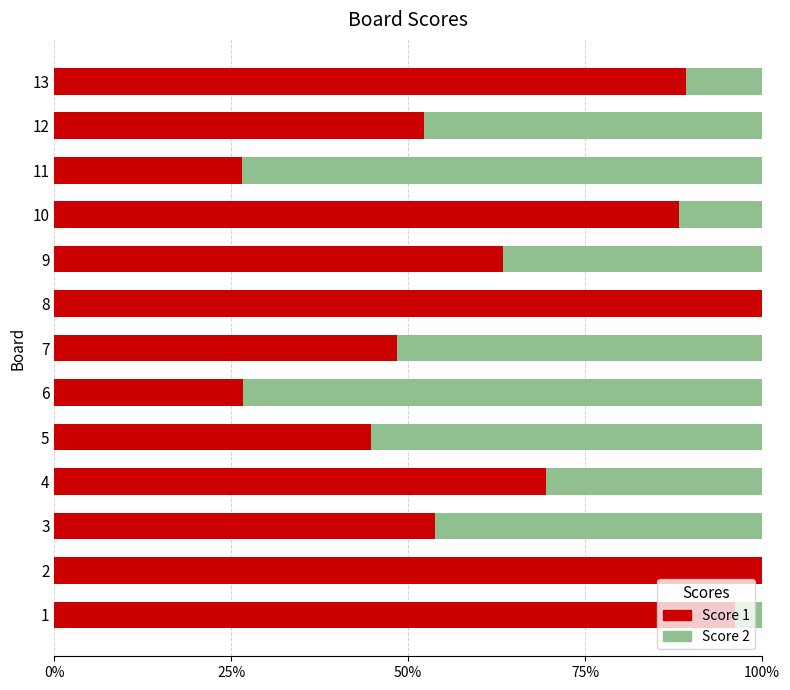

What is the highest value of the Score 1 series?

100.0